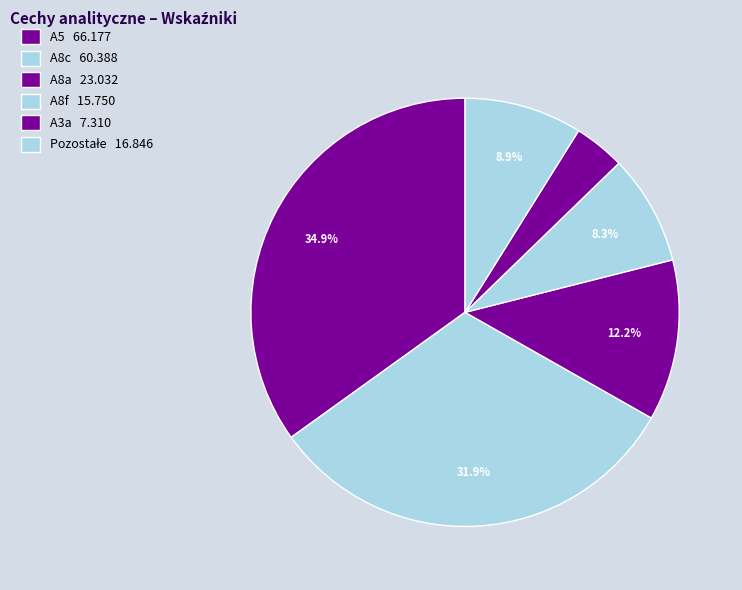

Count the number of slices in the pie.

6